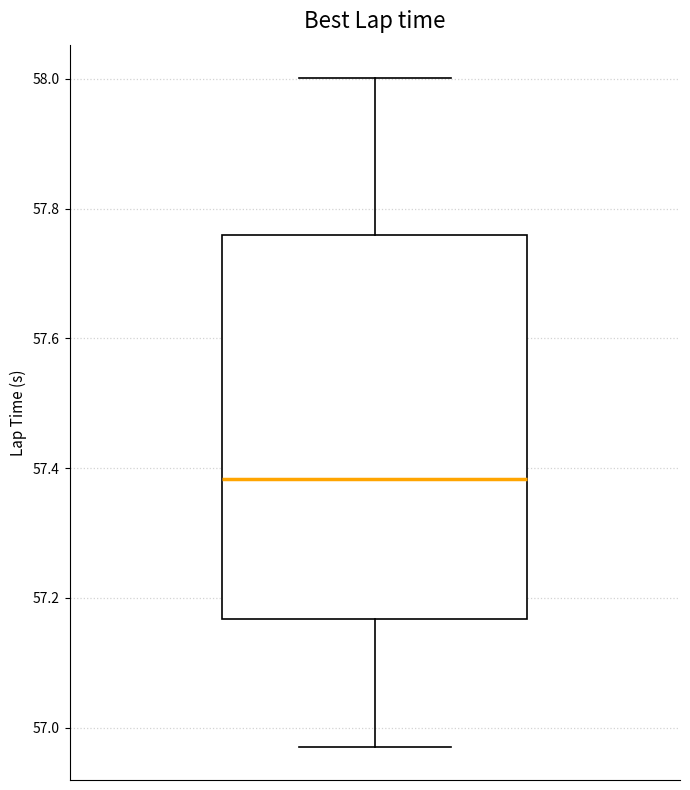

Where does the upper whisker of the box end on the y-axis? The values are not printed on the chart, so give them approximately, as read against the axis.

58.00